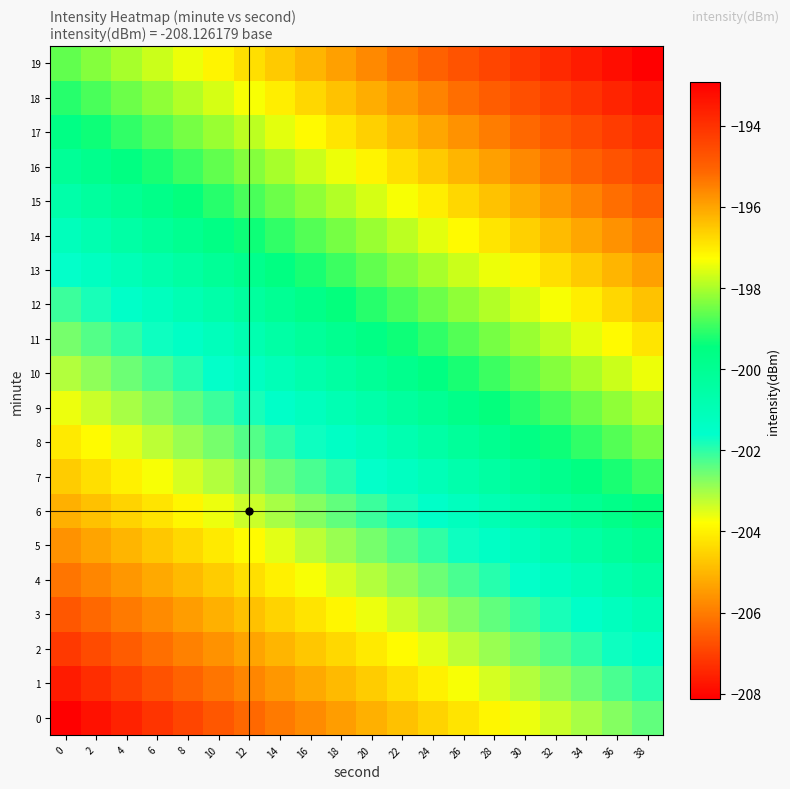

At which category is the sum across all series the highest?

38